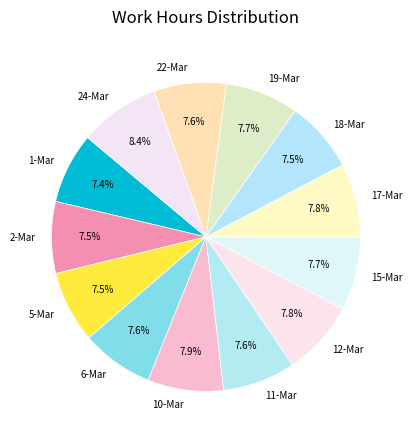

What percentage do 19-Mar and 10-Mar together represent?

15.6%